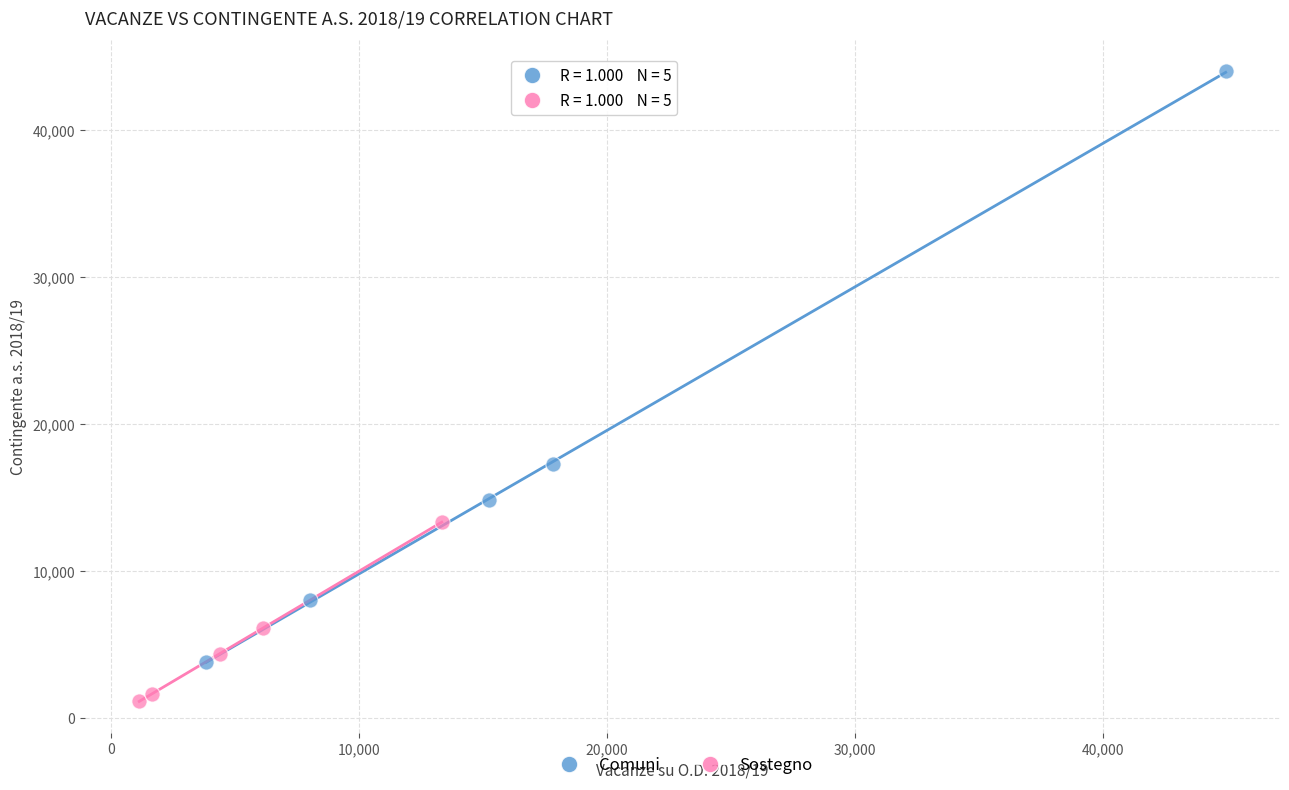

Which series reaches the maximum Y coordinate?

Comuni